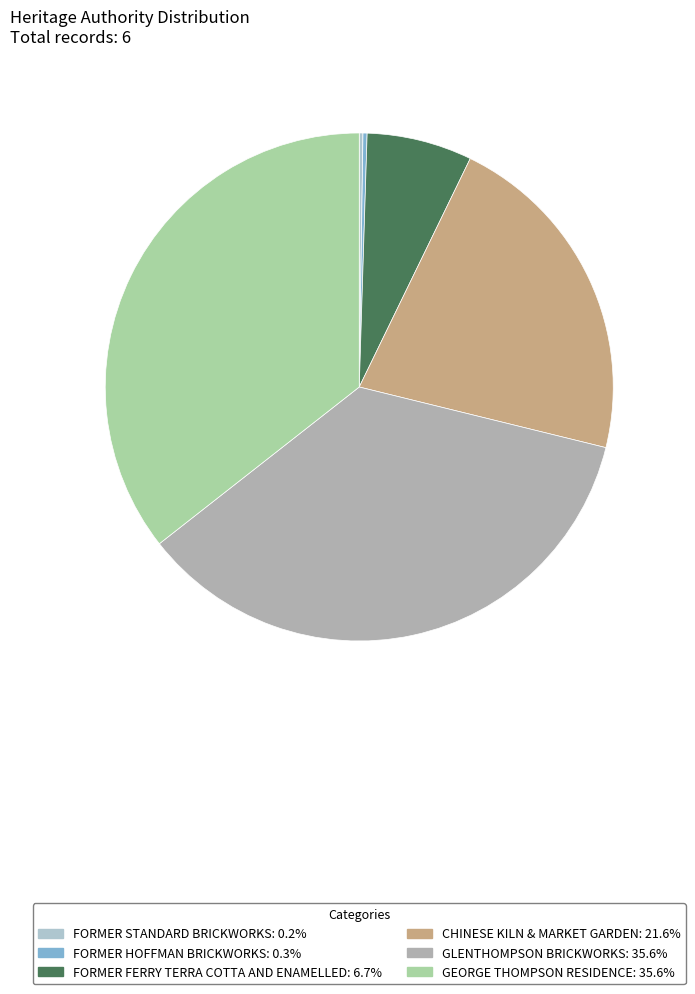

Rank the categories by value from lowest to highest.

FORMER STANDARD BRICKWORKS, FORMER HOFFMAN BRICKWORKS, FORMER FERRY TERRA COTTA AND ENAMELLED, CHINESE KILN & MARKET GARDEN, GLENTHOMPSON BRICKWORKS, GEORGE THOMPSON RESIDENCE